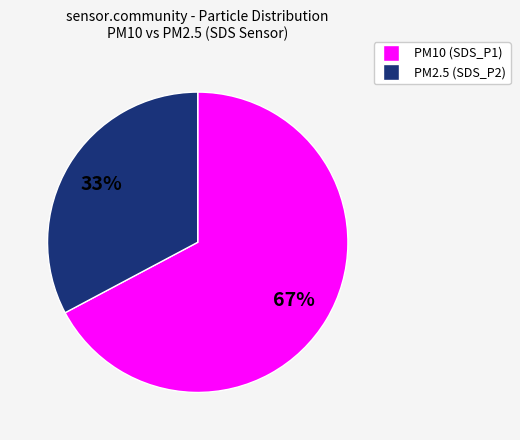

Count the number of slices in the pie.

2